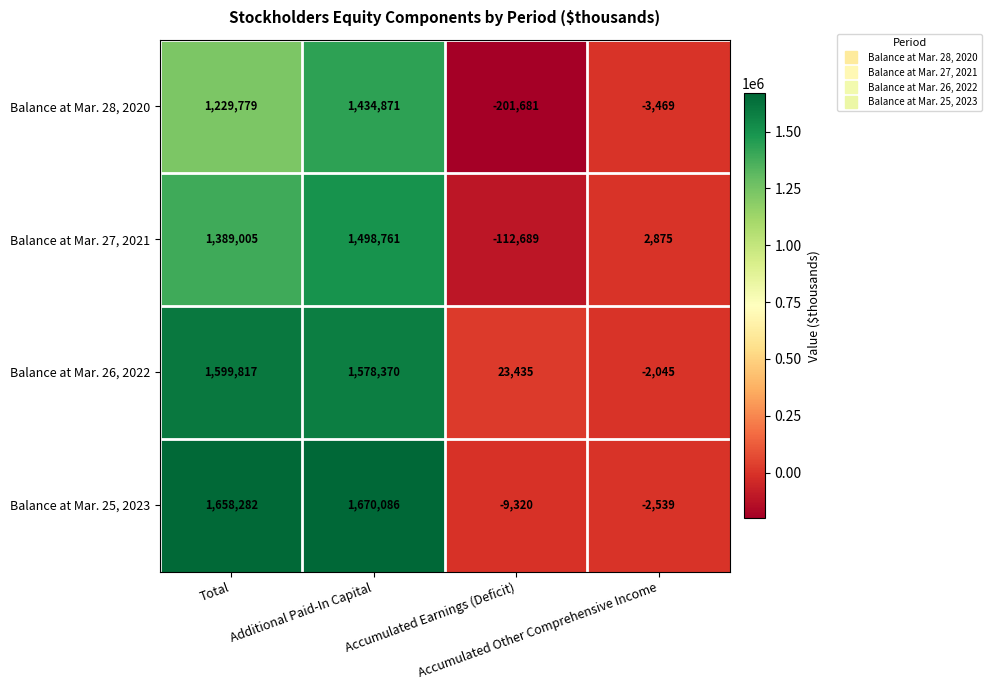

At how many categories does at least one series exceed 727939?

2